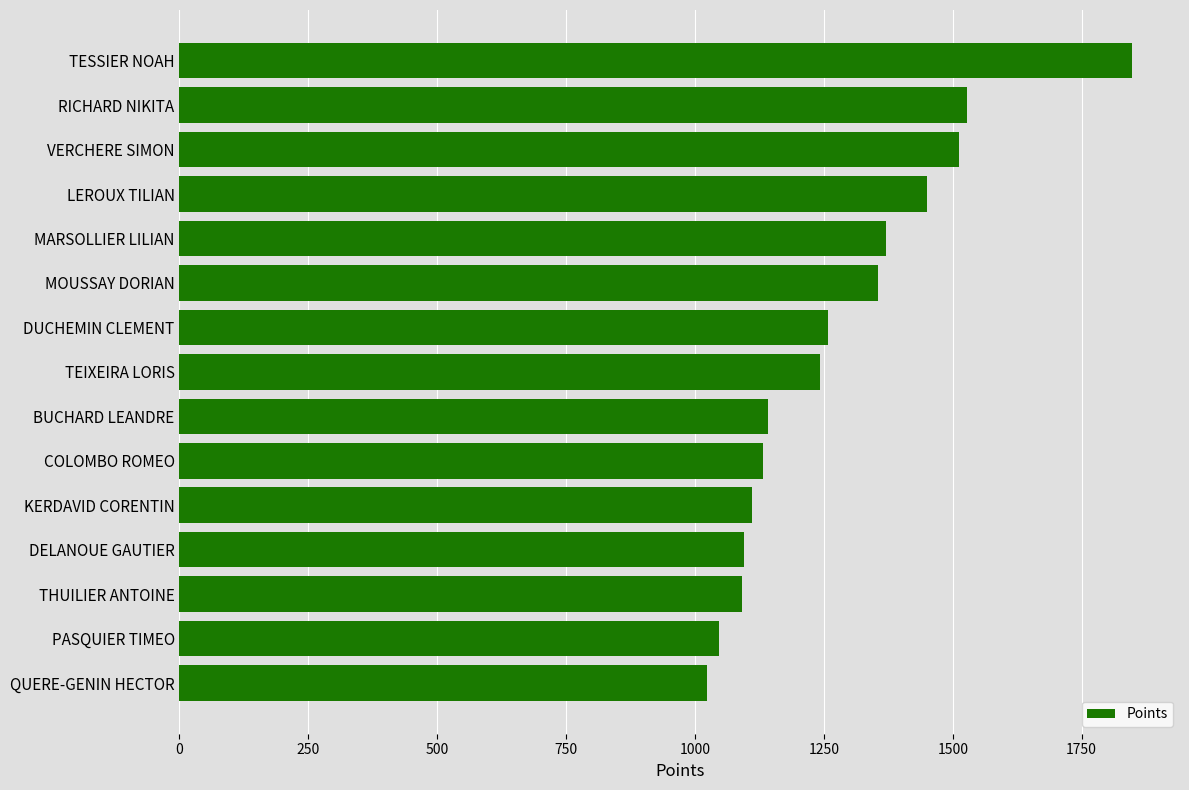

Which has a higher value, QUERE-GENIN HECTOR or TESSIER NOAH?

TESSIER NOAH